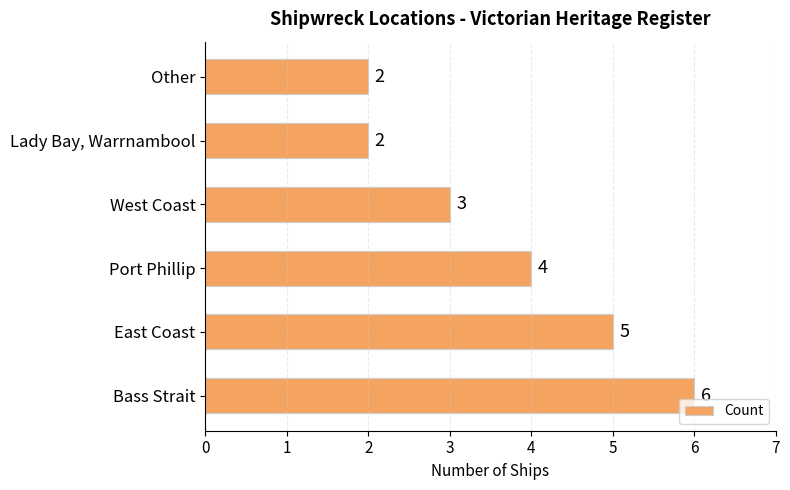

Reading bottom to top, list all the values displayed in this chart.

6	5	4	3	2	2